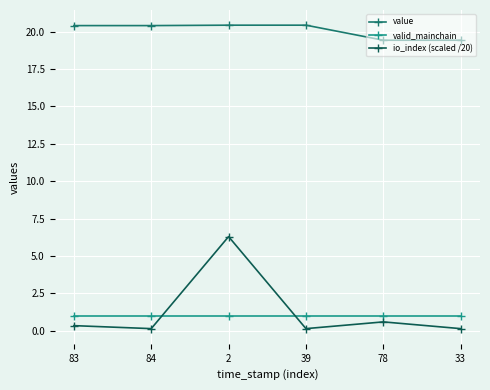

How many data points does each series have?

6